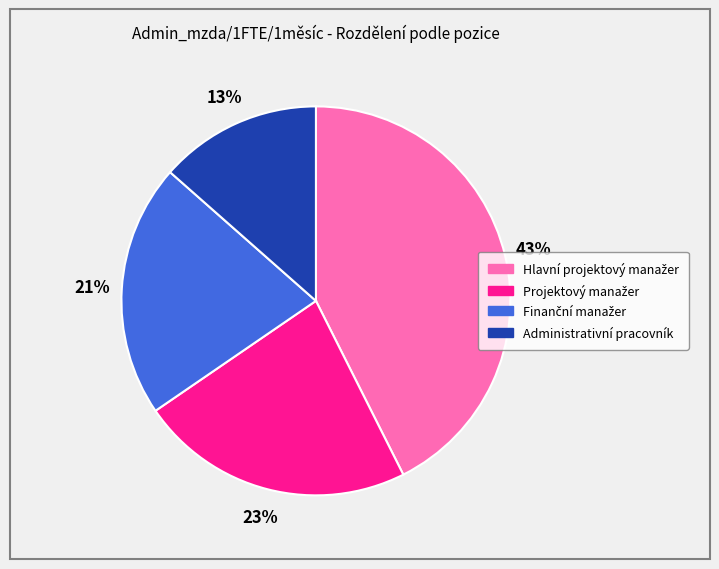

To the nearest percent, what is the average slice percentage?

25%